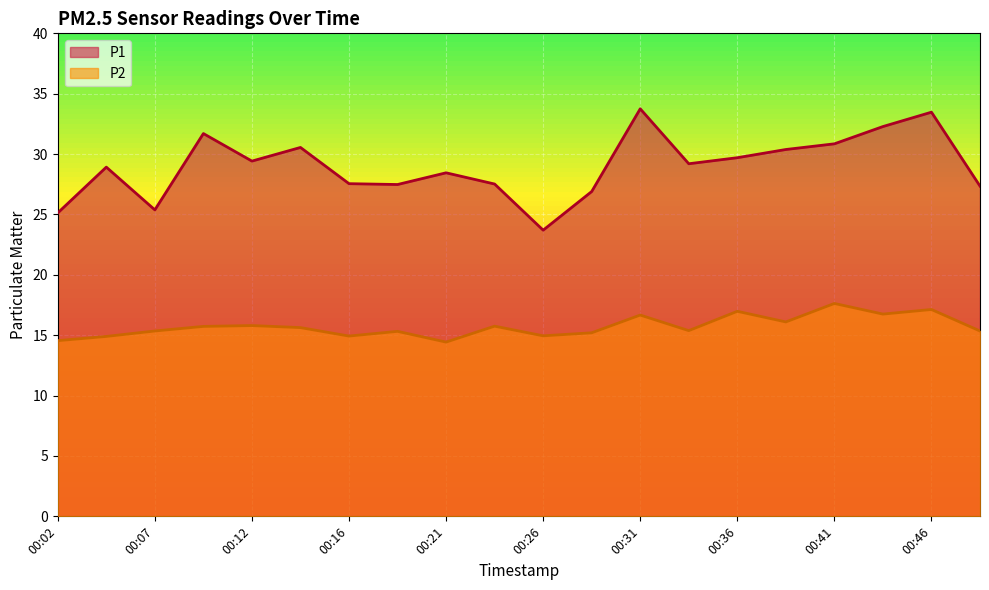

Reading left to right, what are all the values shown in this chart?

P1: 25.1	28.9	25.4	31.7	29.4	30.6	27.6	27.5	28.4	27.5	23.7	26.9	33.8	29.2	29.7	30.4	30.9	32.3	33.5	27.4
P2: 14.6	14.9	15.3	15.7	15.8	15.6	14.9	15.3	14.4	15.8	14.9	15.2	16.7	15.4	17.0	16.1	17.6	16.8	17.1	15.3